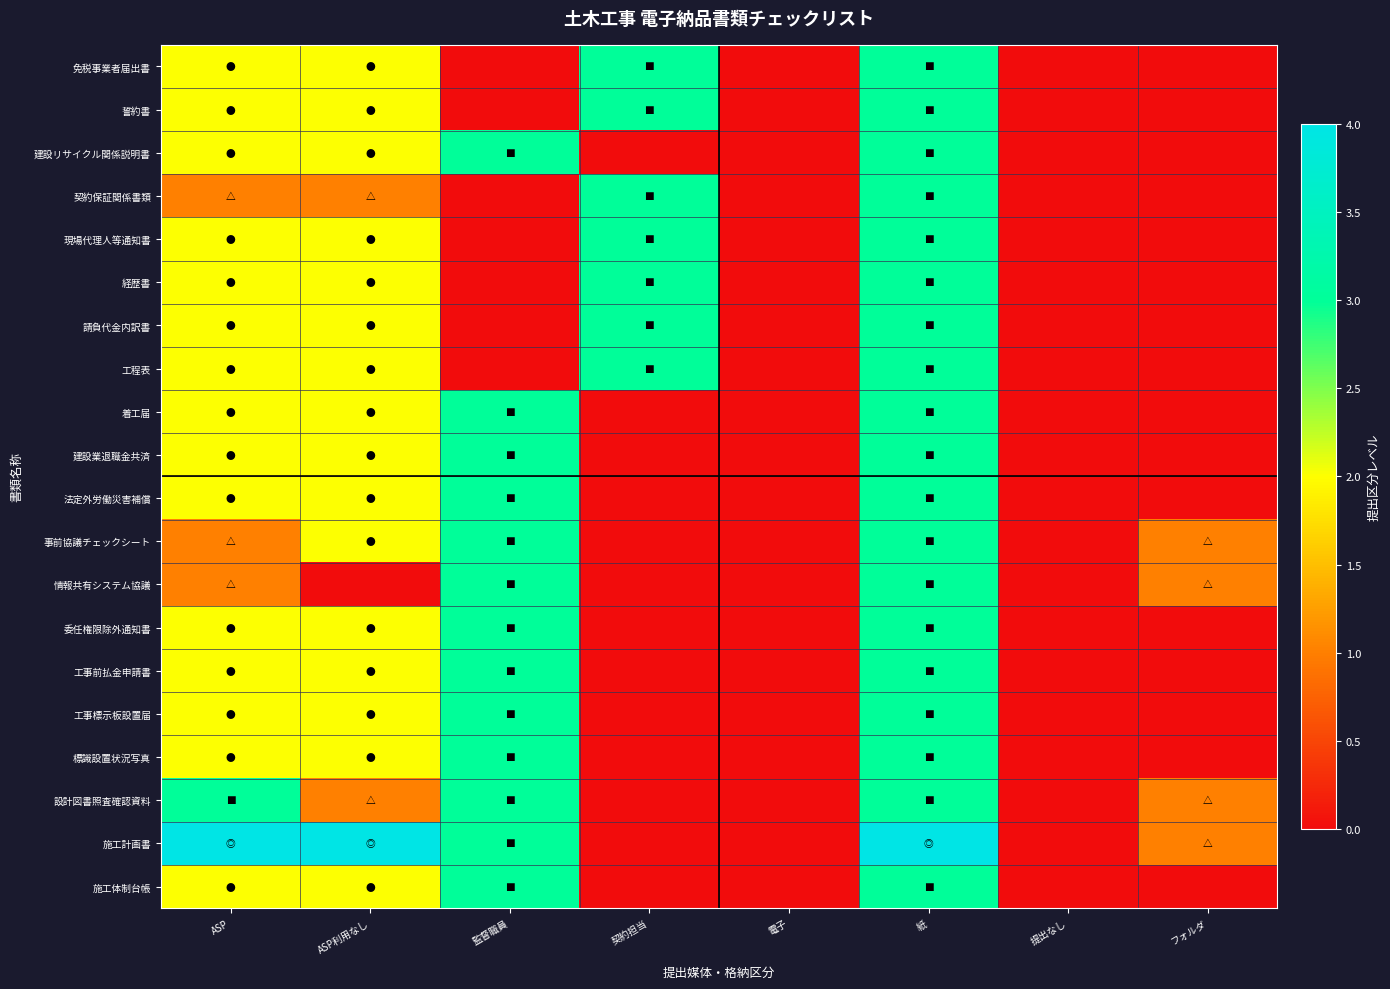

Reading left to right, what are all the values shown in this chart?

免税事業者届出書: ASP=2	ASP利用なし=2	監督職員=0	契約担当=3	電子=0	紙=3	提出なし=0	フォルダ=0
誓約書: ASP=2	ASP利用なし=2	監督職員=0	契約担当=3	電子=0	紙=3	提出なし=0	フォルダ=0
建設リサイクル関係説明書: ASP=2	ASP利用なし=2	監督職員=3	契約担当=0	電子=0	紙=3	提出なし=0	フォルダ=0
契約保証関係書類: ASP=1	ASP利用なし=1	監督職員=0	契約担当=3	電子=0	紙=3	提出なし=0	フォルダ=0
現場代理人等通知書: ASP=2	ASP利用なし=2	監督職員=0	契約担当=3	電子=0	紙=3	提出なし=0	フォルダ=0
経歴書: ASP=2	ASP利用なし=2	監督職員=0	契約担当=3	電子=0	紙=3	提出なし=0	フォルダ=0
請負代金内訳書: ASP=2	ASP利用なし=2	監督職員=0	契約担当=3	電子=0	紙=3	提出なし=0	フォルダ=0
工程表: ASP=2	ASP利用なし=2	監督職員=0	契約担当=3	電子=0	紙=3	提出なし=0	フォルダ=0
着工届: ASP=2	ASP利用なし=2	監督職員=3	契約担当=0	電子=0	紙=3	提出なし=0	フォルダ=0
建設業退職金共済: ASP=2	ASP利用なし=2	監督職員=3	契約担当=0	電子=0	紙=3	提出なし=0	フォルダ=0
法定外労働災害補償: ASP=2	ASP利用なし=2	監督職員=3	契約担当=0	電子=0	紙=3	提出なし=0	フォルダ=0
事前協議チェックシート: ASP=1	ASP利用なし=2	監督職員=3	契約担当=0	電子=0	紙=3	提出なし=0	フォルダ=1
情報共有システム協議: ASP=1	ASP利用なし=0	監督職員=3	契約担当=0	電子=0	紙=3	提出なし=0	フォルダ=1
委任権限除外通知書: ASP=2	ASP利用なし=2	監督職員=3	契約担当=0	電子=0	紙=3	提出なし=0	フォルダ=0
工事前払金申請書: ASP=2	ASP利用なし=2	監督職員=3	契約担当=0	電子=0	紙=3	提出なし=0	フォルダ=0
工事標示板設置届: ASP=2	ASP利用なし=2	監督職員=3	契約担当=0	電子=0	紙=3	提出なし=0	フォルダ=0
標識設置状況写真: ASP=2	ASP利用なし=2	監督職員=3	契約担当=0	電子=0	紙=3	提出なし=0	フォルダ=0
設計図書照査確認資料: ASP=3	ASP利用なし=1	監督職員=3	契約担当=0	電子=0	紙=3	提出なし=0	フォルダ=1
施工計画書: ASP=4	ASP利用なし=4	監督職員=3	契約担当=0	電子=0	紙=4	提出なし=0	フォルダ=1
施工体制台帳: ASP=2	ASP利用なし=2	監督職員=3	契約担当=0	電子=0	紙=3	提出なし=0	フォルダ=0